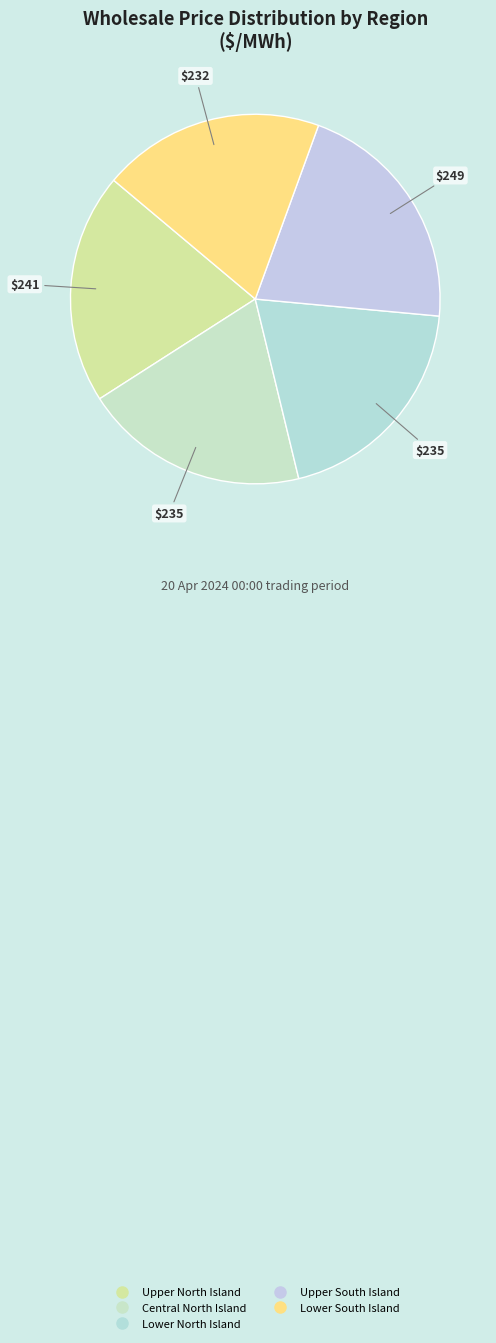

Does any single category account for the majority?

No